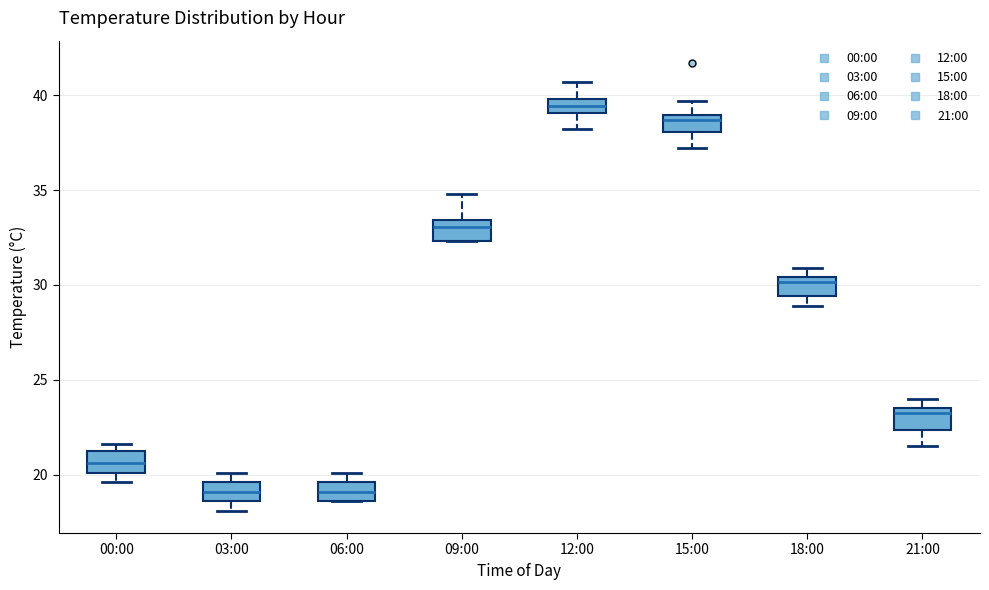

Reading left to right, read every box against the y-axis: the position of its median line, the range the box covers, and the ends of its whiskers. The values are not printed on the chart, so give them approximately, as read against the axis.

00:00: median 20.5, box 20.0 to 21.0, whiskers 19.5 to 21.5
03:00: median 19.0, box 18.5 to 19.5, whiskers 18.0 to 20.0
06:00: median 19.0, box 18.5 to 19.5, whiskers 18.5 to 20.0
09:00: median 33.0, box 32.5 to 33.5, whiskers 32.5 to 35.0
12:00: median 39.5, box 39.0 to 40.0, whiskers 38.0 to 40.5
15:00: median 38.5, box 38.0 to 39.0, whiskers 37.0 to 39.5
18:00: median 30.0, box 29.5 to 30.5, whiskers 29.0 to 31.0
21:00: median 23.5 (just below the box's upper edge), box 22.5 to 23.5, whiskers 21.5 to 24.0